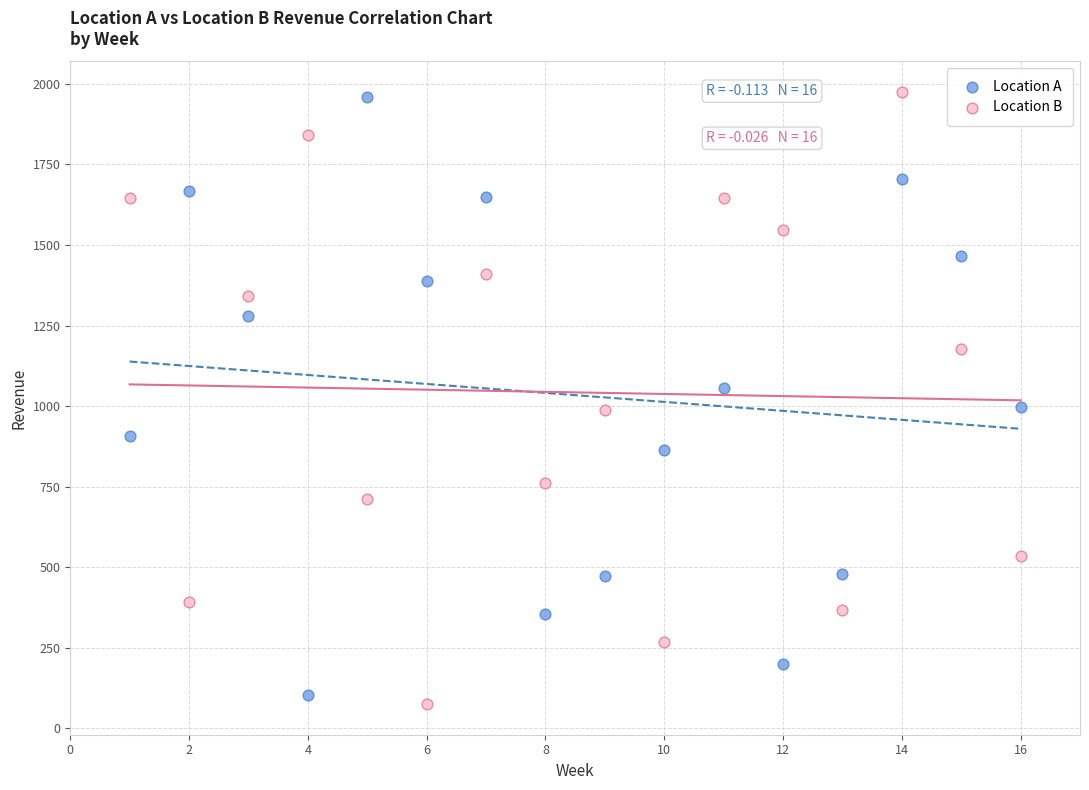

What is the X range (max minus min) for the scatter plot?

15.0